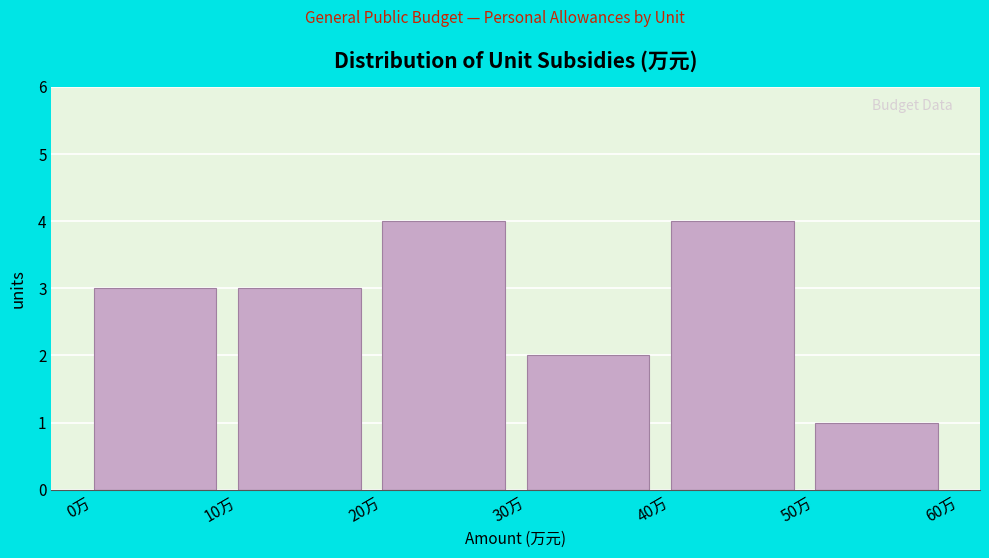

Reading left to right, transcribe this chart: for each bar, give the range it covers on the x-axis and its height. The values are not printed on the chart, so give them approximately, as read against the axis.

0 to 10: 3
10 to 20: 3
20 to 30: 4
30 to 40: 2
40 to 50: 4
50 to 60: 1